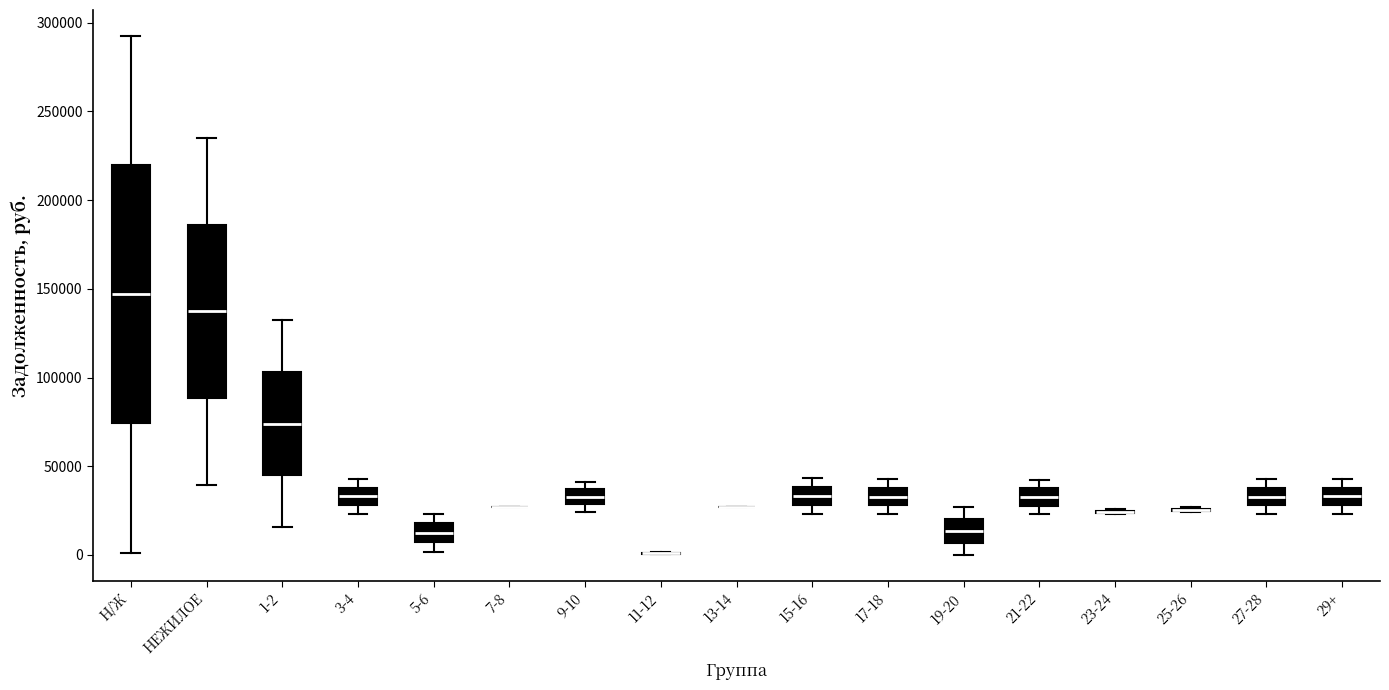

Where does the median line of the box for 21-22 sit on the y-axis? The values are not printed on the chart, so give them approximately, as read against the axis.

35000